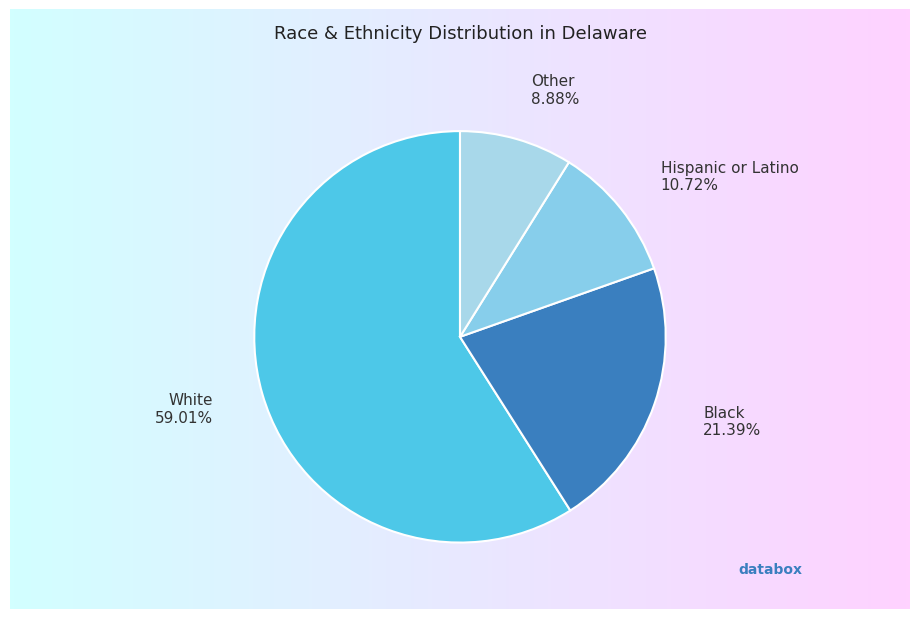

How much of the chart is everything except Black?

78.6%